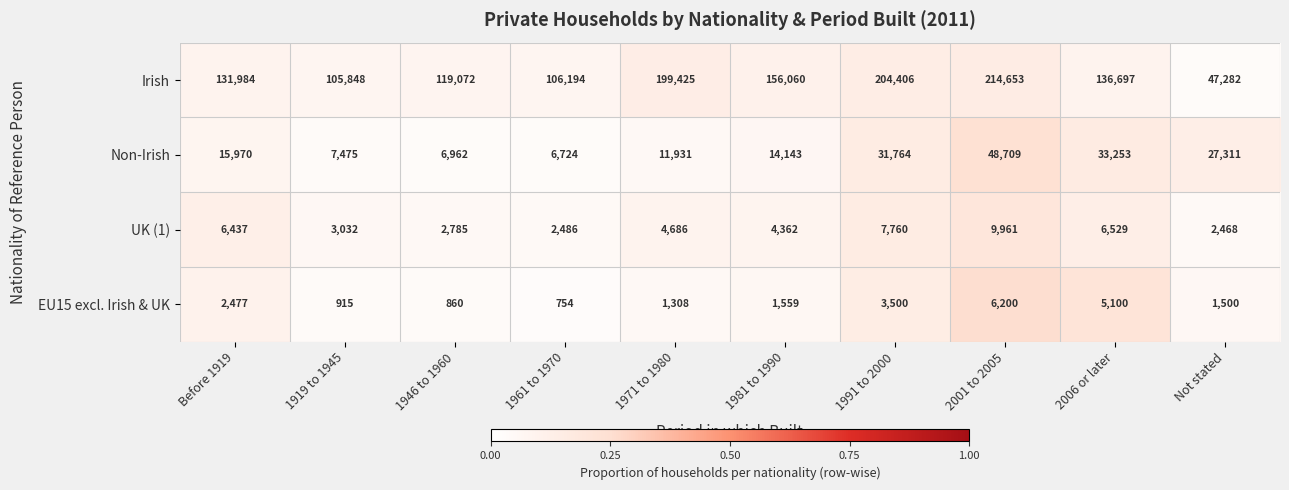

What is the total value across all series at 2006 or later?

181579